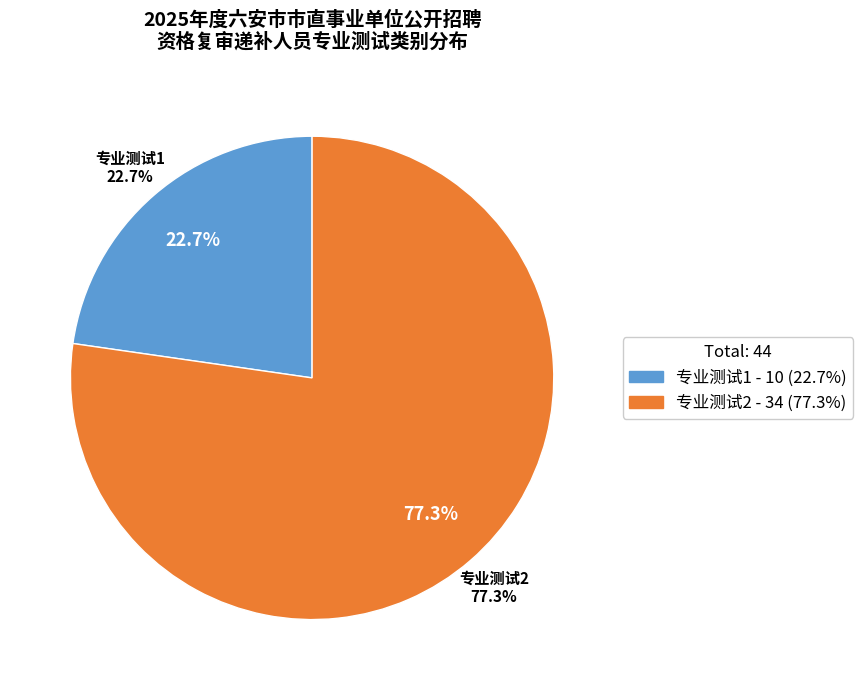

What is the change in value from 专业测试1 to 专业测试2?

+24